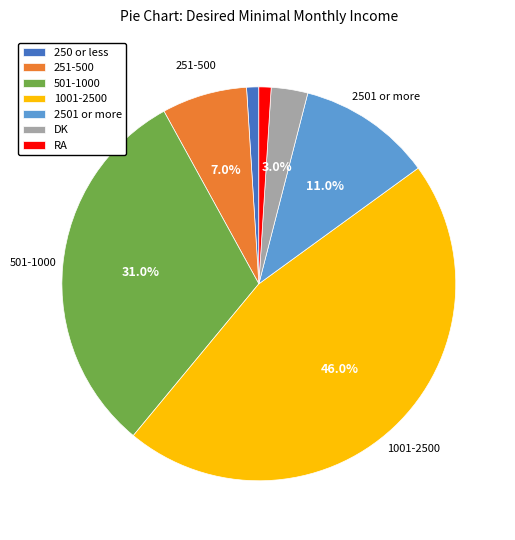

Which category has the biggest portion of the pie?

1001-2500